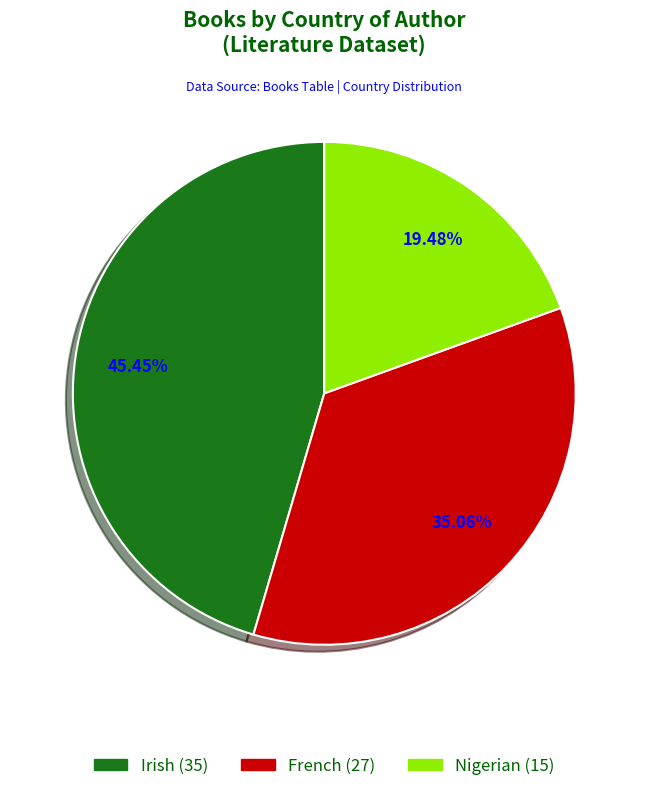

How many slices are in this pie chart?

3